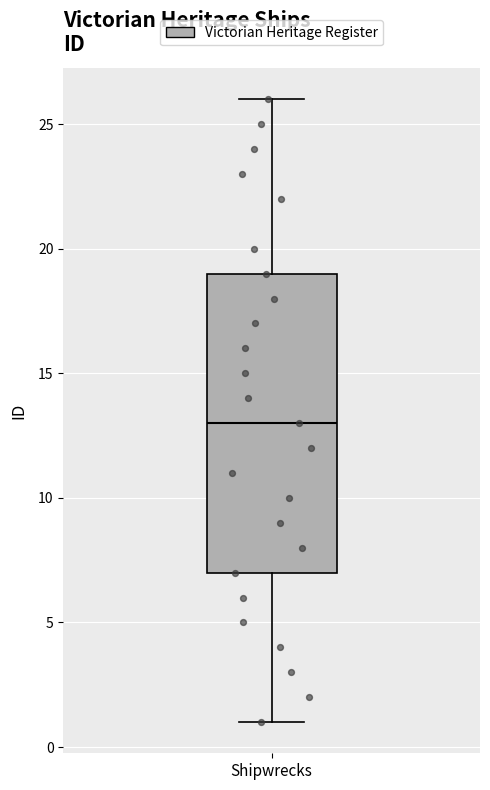

Read this box plot against the y-axis: the position of the median line, the range covered by the box, and the ends of both whiskers. The values are not printed on the chart, so give them approximately, as read against the axis.

median 13, box 7 to 19, whiskers 1 to 26